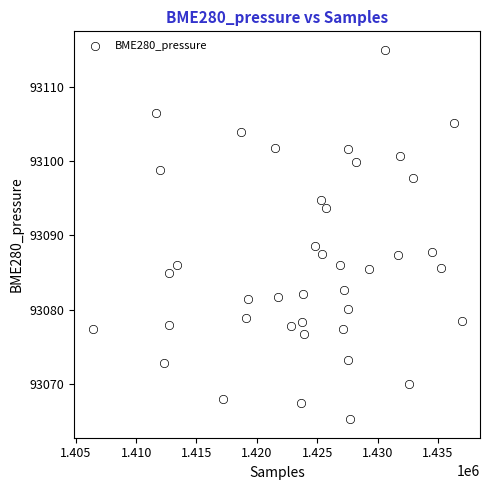

What Y value in the scatter plot is closest to 93090?

93088.6